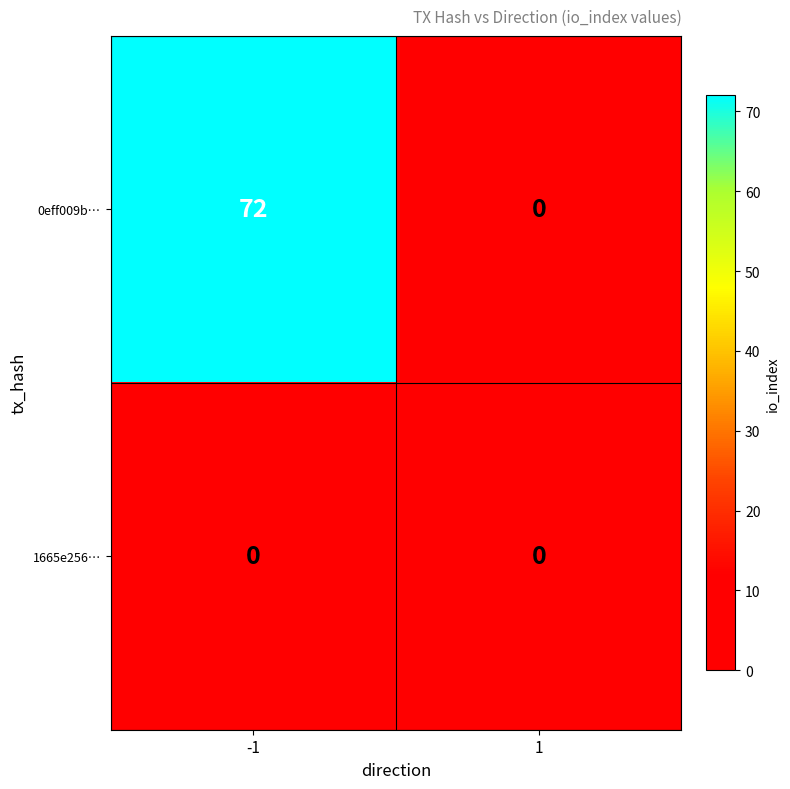

Reading right to left, list all the values displayed in this chart.

0eff009b…: 1=0	-1=72
1665e256…: 1=0	-1=0